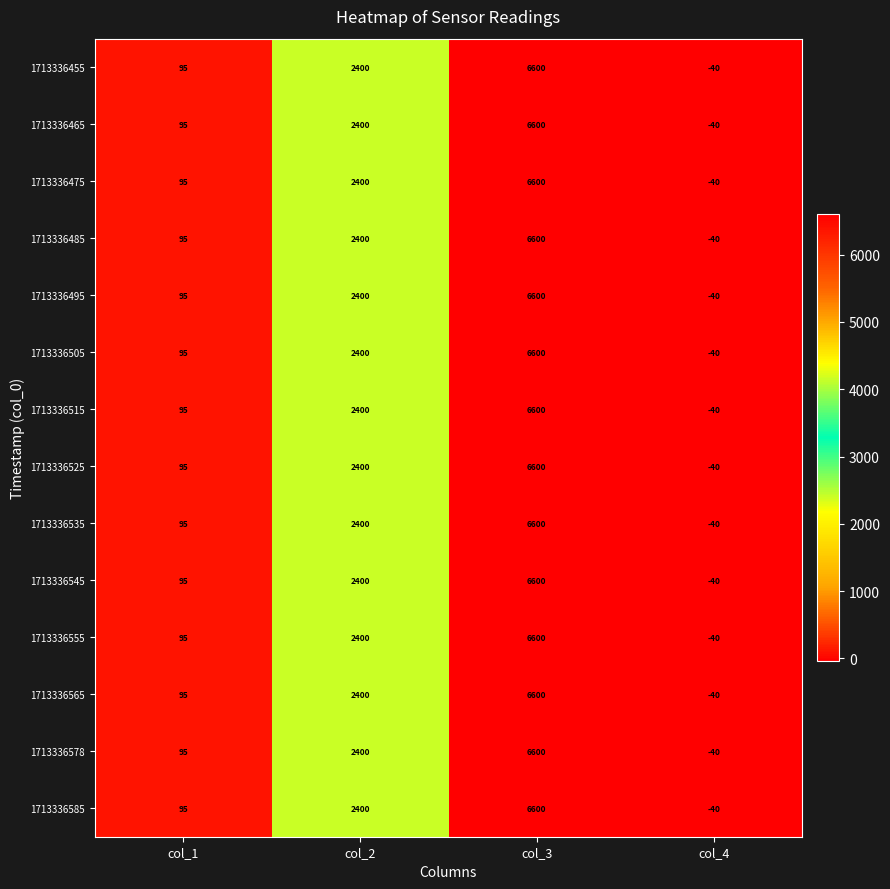

What is the average value of the 1713336555 series?

2264